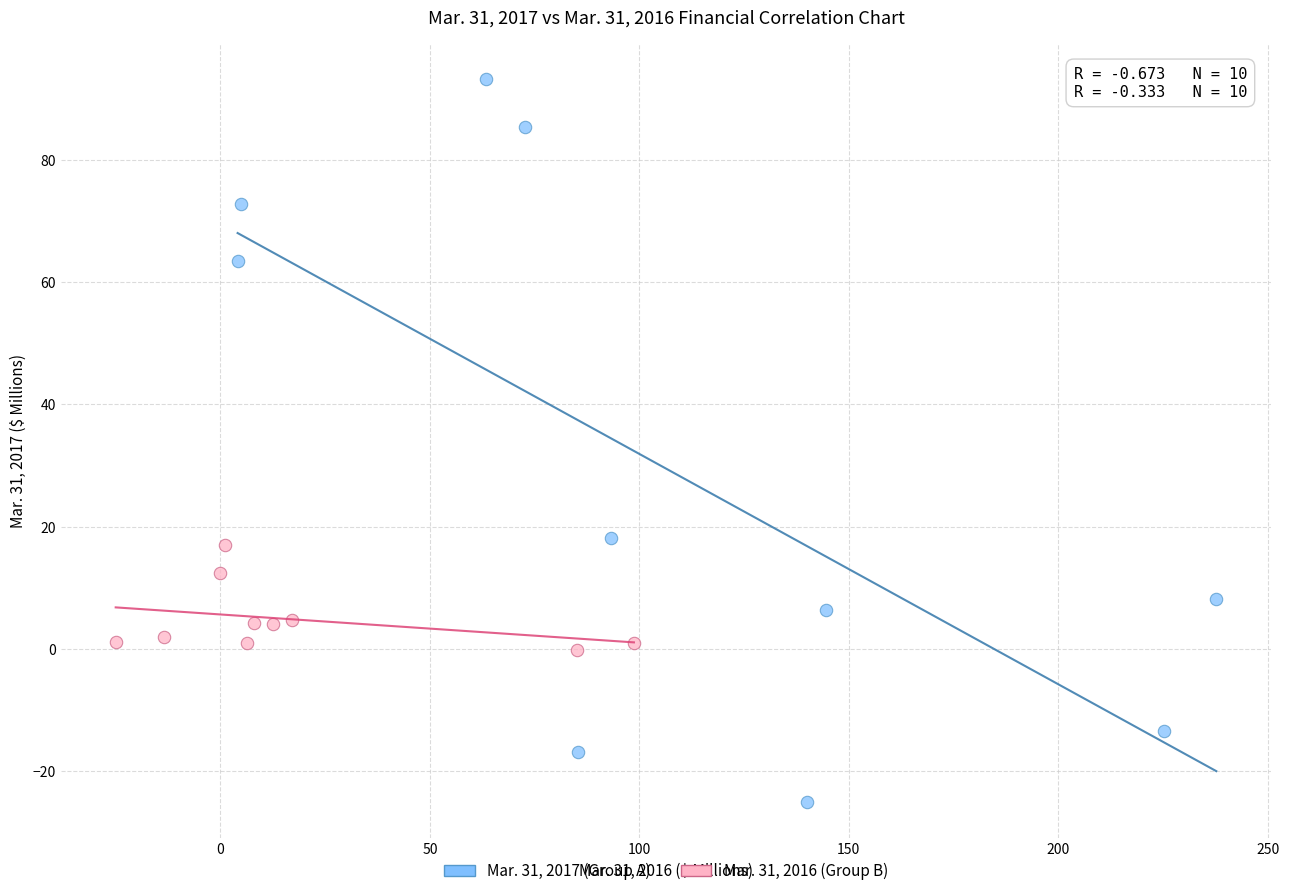

Which series contains the lowest Y value?

Mar. 31, 2017 (Group A)